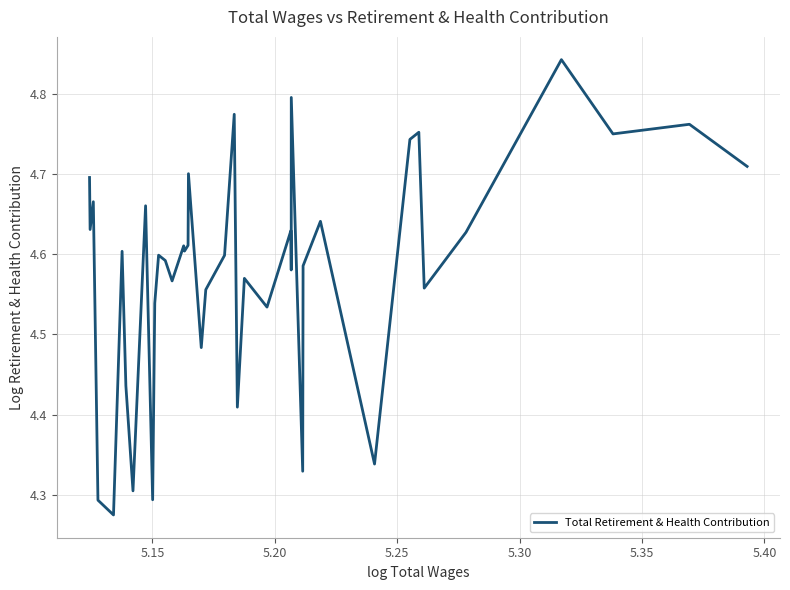

Does the chart display data point markers on the line(s)?

No